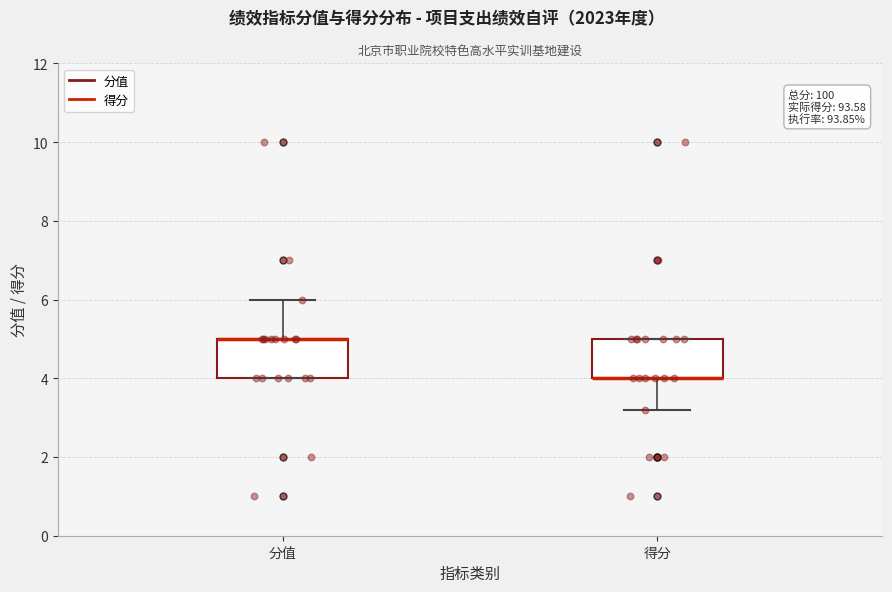

Reading left to right, read every box against the y-axis: the position of its median line, the range the box covers, and the ends of its whiskers. The values are not printed on the chart, so give them approximately, as read against the axis.

分值: median 5.0 (drawn on the box's upper edge), box 4.0 to 5.0, whiskers 4.0 to 6.0
得分: median 4.0 (drawn on the box's lower edge), box 4.0 to 5.0, whiskers 3.2 to 5.0